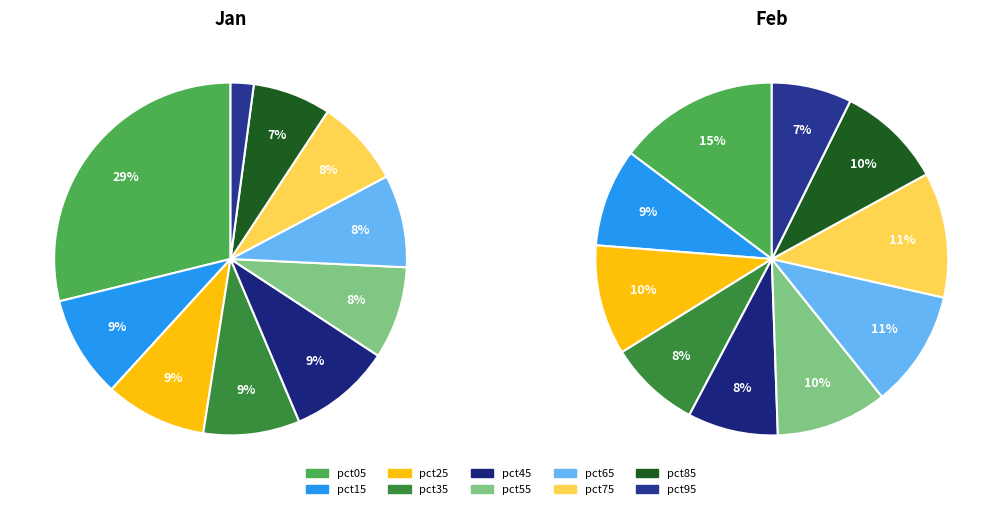

Combined, what portion of the pie is pct45 and pct75?

17.4%